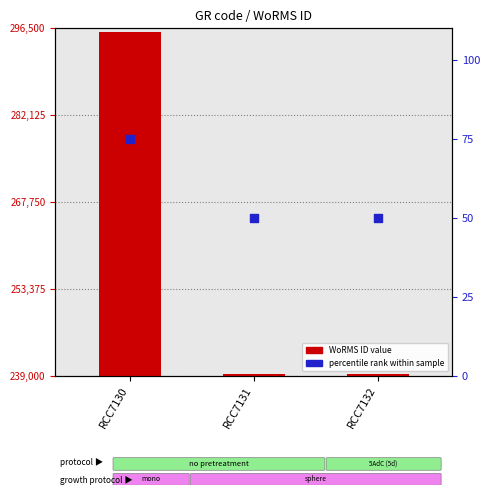

At which category is the sum across all series the highest?

RCC7130